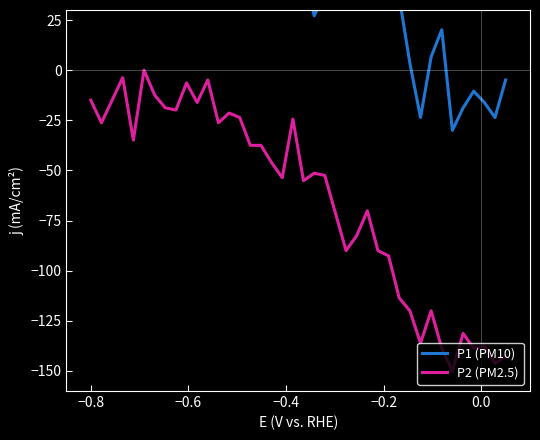

Reading left to right, extract all data points from this chart.

P1 (PM10): 64.7	91.2	84.7	88.9	82.3	87.0	86.1	74.5	96.2	68.9	66.6	81.5	83.3	100.0	60.0	76.7	41.1	42.5	35.5	58.9	50.3	27.1	37.7	34.9	31.7	54.4	62.0	82.3	46.6	36.3	3.4	-23.6	6.6	20.2	-30.0	-18.9	-10.5	-16.1	-23.6	-4.9
P2 (PM2.5): -15.0	-26.2	-15.0	-3.8	-34.9	0.0	-12.4	-18.7	-19.9	-6.4	-16.1	-4.9	-26.2	-21.4	-23.6	-37.5	-37.5	-46.1	-53.6	-24.4	-55.1	-51.4	-52.5	-71.2	-90.0	-82.5	-70.1	-90.0	-92.6	-113.6	-120.0	-136.1	-120.0	-138.8	-150.0	-131.2	-138.8	-137.6	-146.2	-142.5